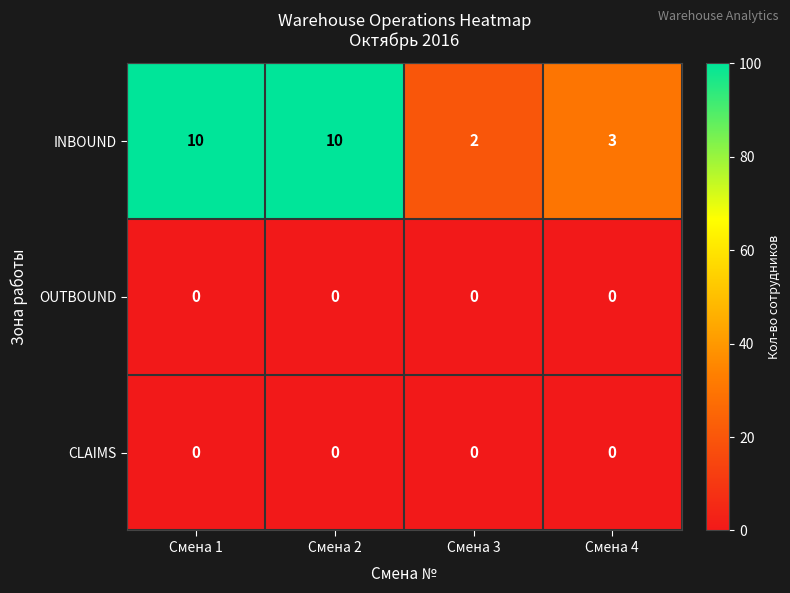

Reading left to right, list all the values displayed in this chart.

INBOUND: Смена 1=10	Смена 2=10	Смена 3=2	Смена 4=3
OUTBOUND: Смена 1=0	Смена 2=0	Смена 3=0	Смена 4=0
CLAIMS: Смена 1=0	Смена 2=0	Смена 3=0	Смена 4=0